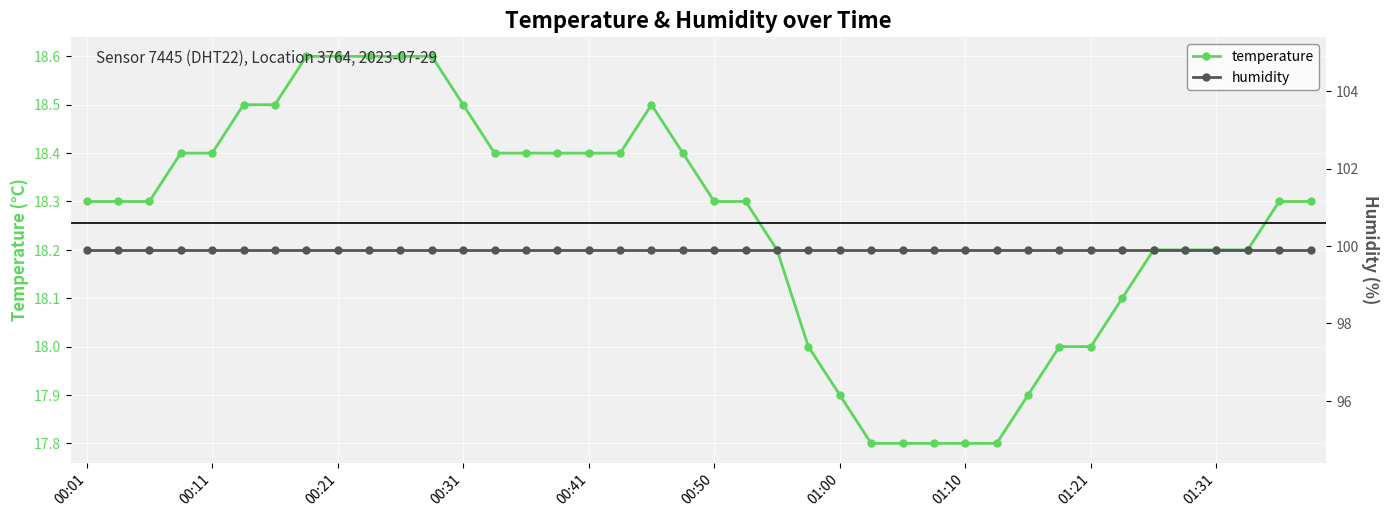

What is the minimum value for temperature?

17.8